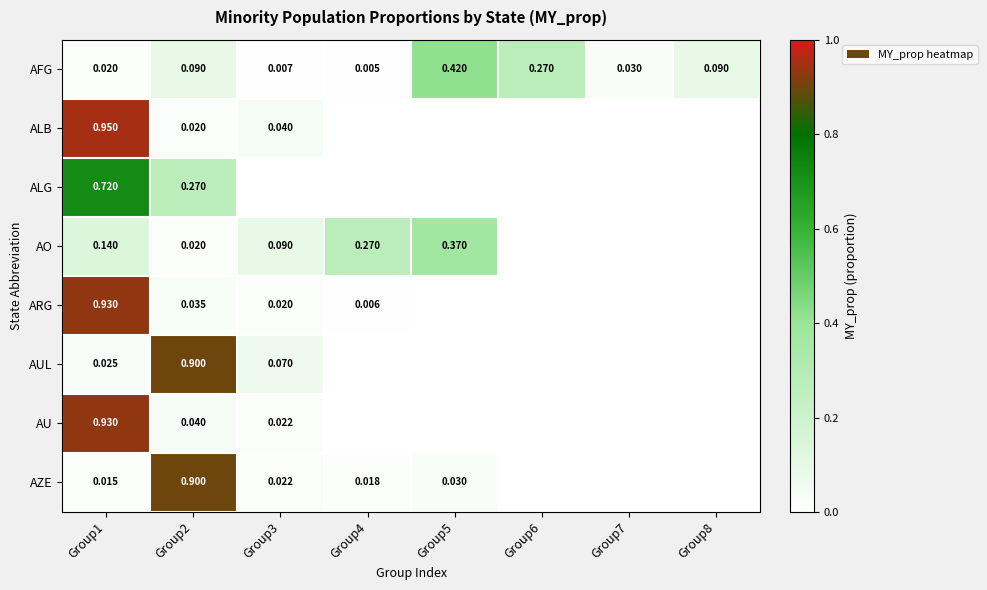

At which category does the chart reach its peak across all series?

Group1